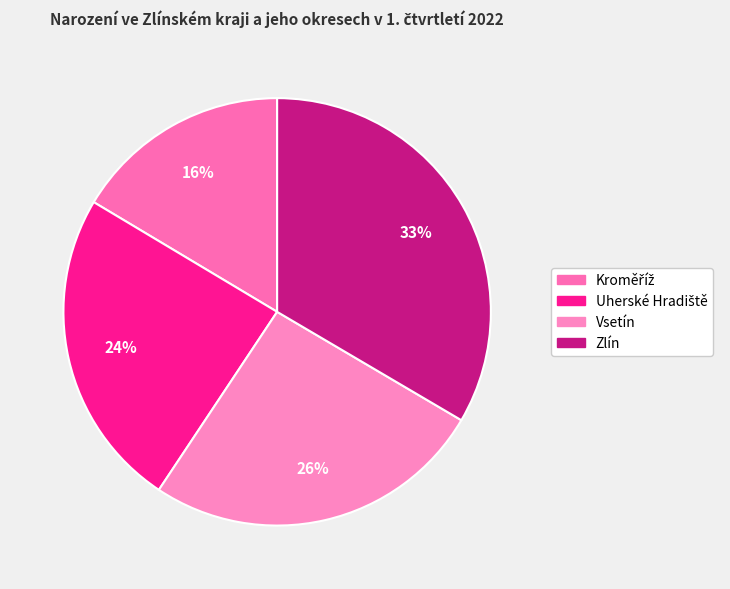

Which category has the biggest portion of the pie?

Zlín